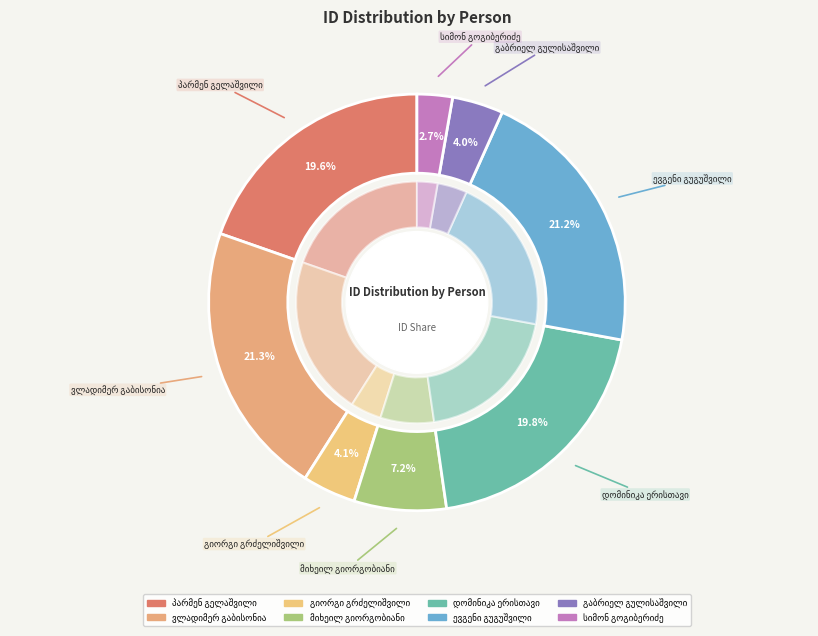

Rank the categories by value from highest to lowest.

ვლადიმერ გაბისონია, ევგენი გუგუშვილი, დომინიკა ერისთავი, პარმენ გელაშვილი, მიხეილ გიორგობიანი, გიორგი გრძელიშვილი, გაბრიელ გულისაშვილი, სიმონ გოგიბერიძე